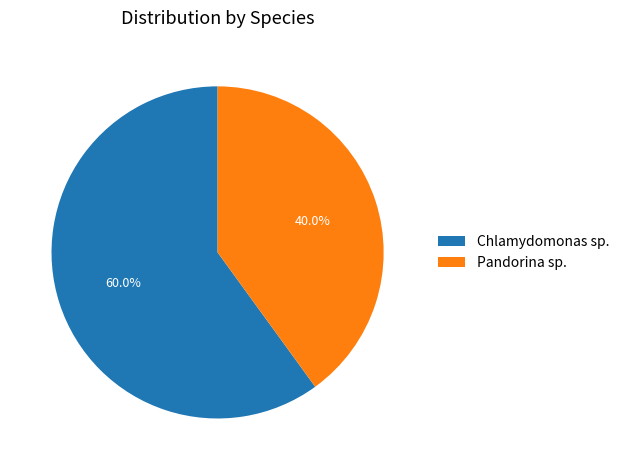

What is the smallest slice in the pie chart?

Pandorina sp.